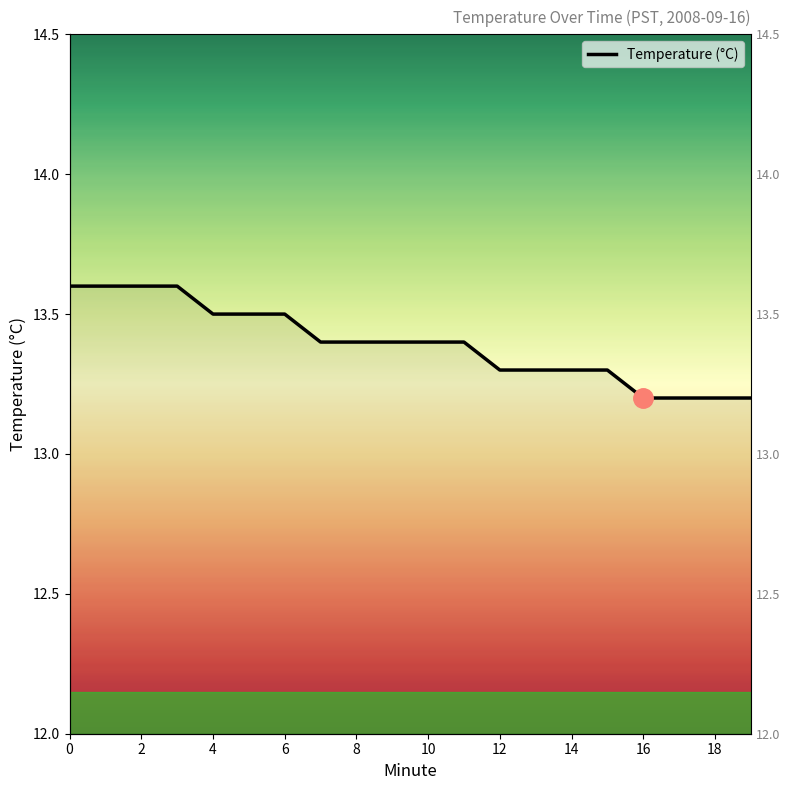

Rank the categories by value from highest to lowest.

0, 1, 2, 3, 4, 5, 6, 7, 8, 9, 10, 11, 12, 13, 14, 15, 16, 17, 18, 19